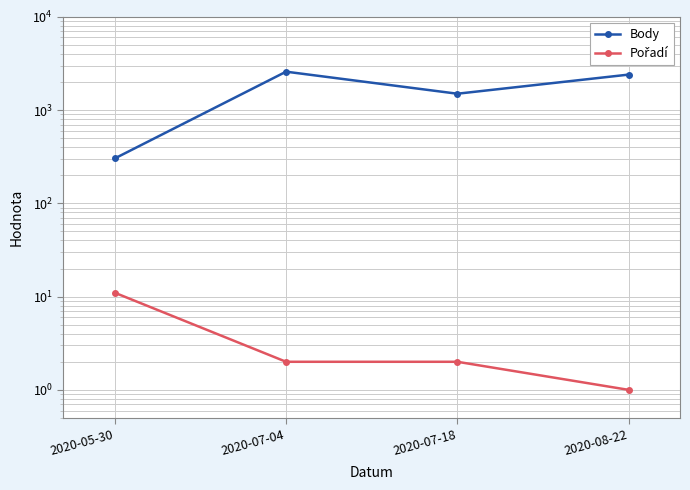

Which has a higher value, 2020-07-18 or 2020-05-30?

2020-07-18